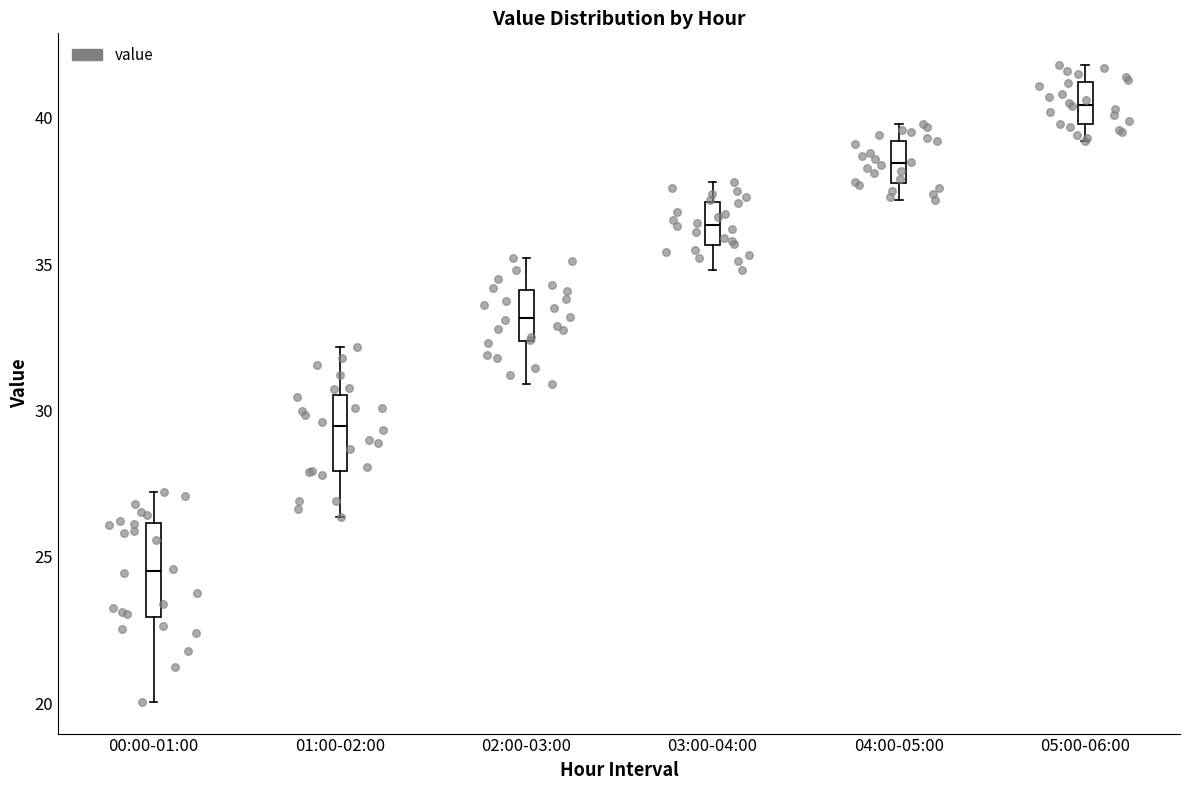

Which box has the highest median line?

05:00-06:00